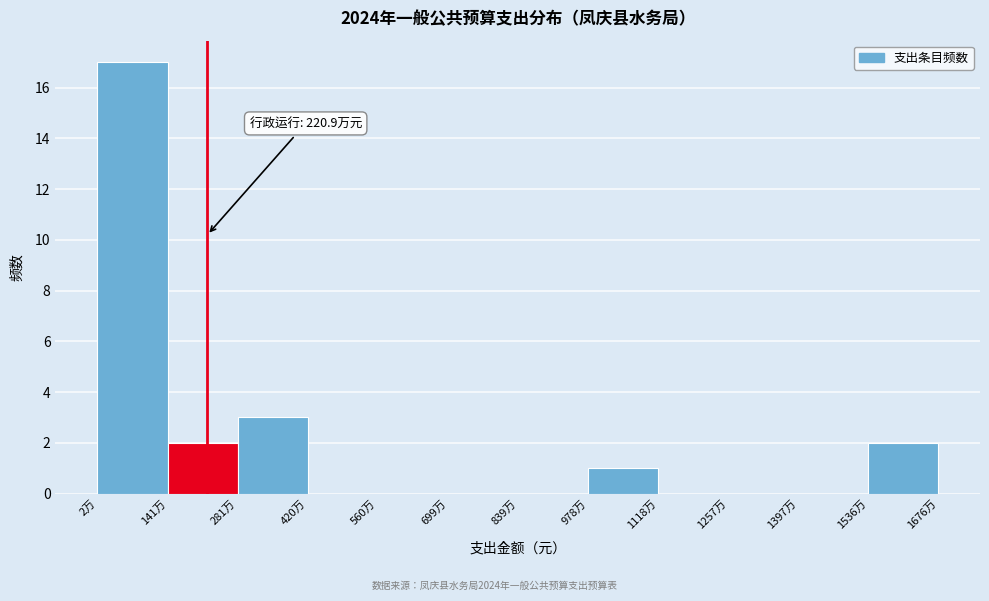

Reading right to left, what are all the values shown in this chart?

1536万=2	1397万=0	1257万=0	1118万=0	978万=1	839万=0	699万=0	560万=0	420万=0	281万=3	141万=2	2万=17